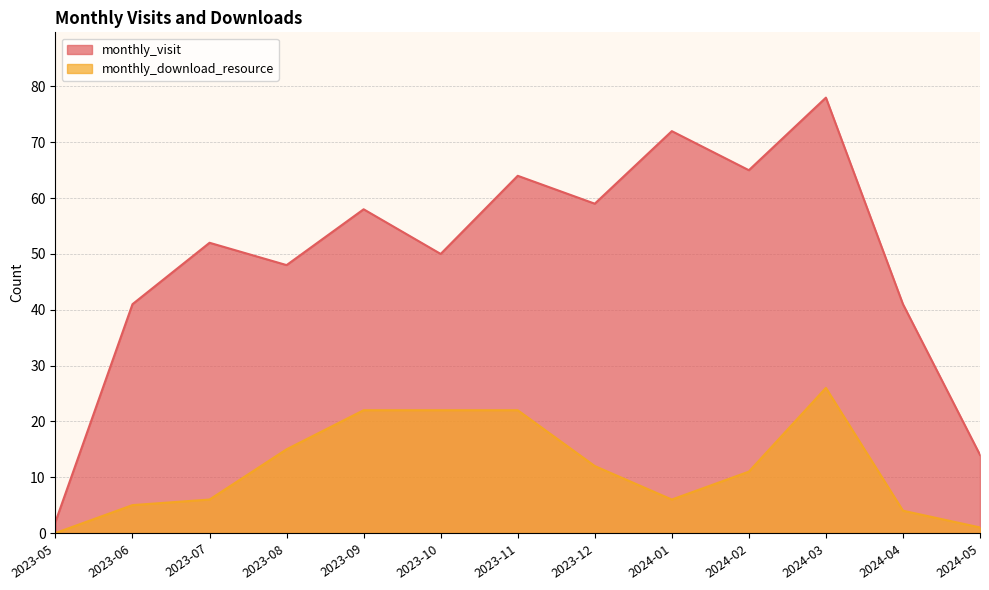

Reading left to right, what are all the values shown in this chart?

monthly_visit: 2	41	52	48	58	50	64	59	72	65	78	41	14
monthly_download_resource: 0	5	6	15	22	22	22	12	6	11	26	4	1